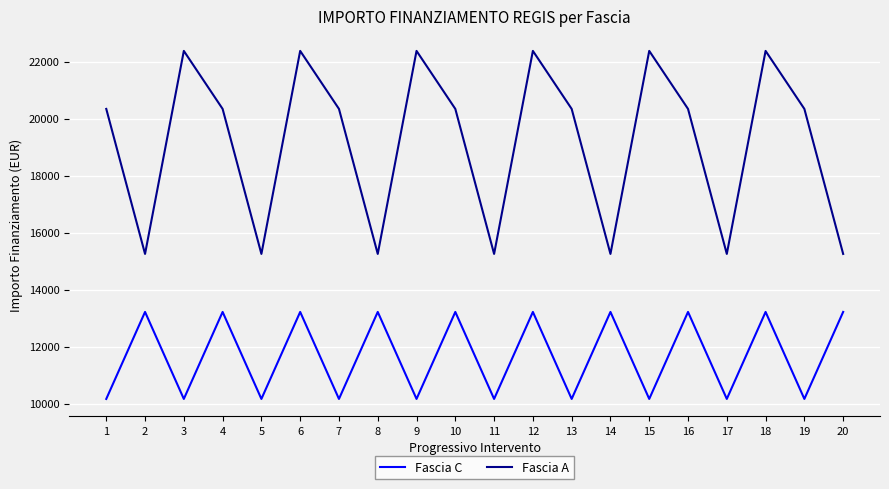

Rank the series at 18 from highest to lowest value.

Fascia A, Fascia C